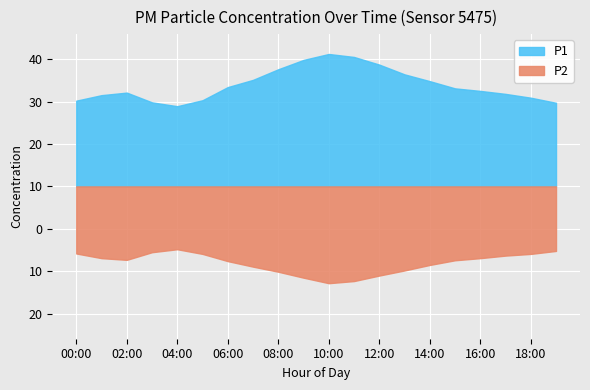

How many series are shown in this chart?

2